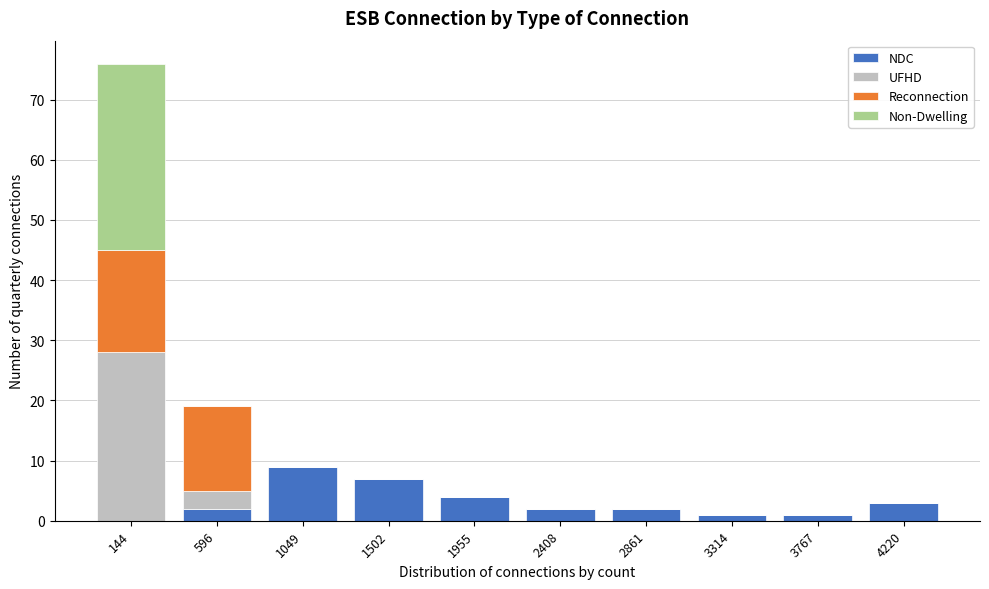

True or false: NDC has a value of 1 at 3314.

True